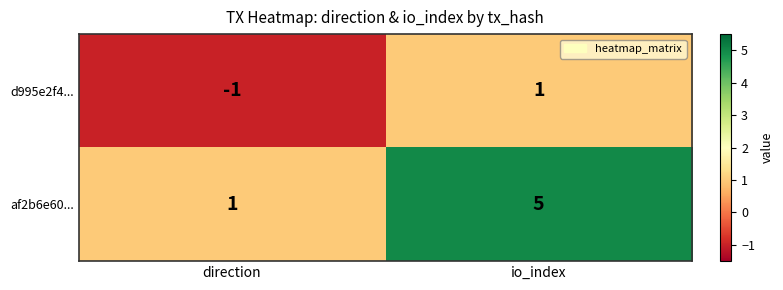

Between direction and io_index, which series saw the biggest shift?

af2b6e60...